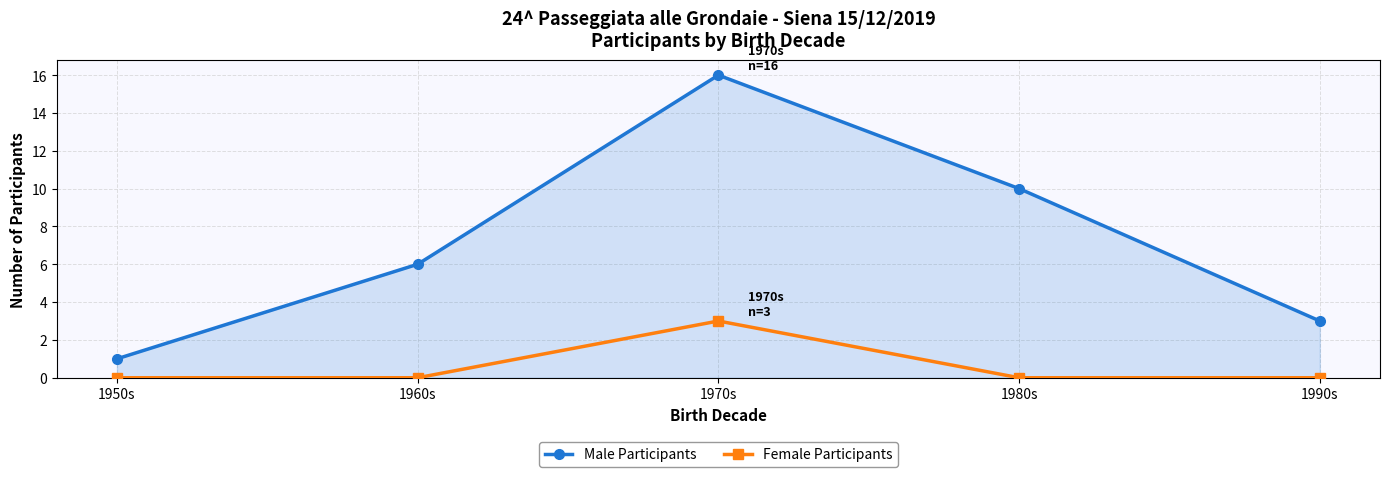

What is the label of the 2nd point from the right?

1980s